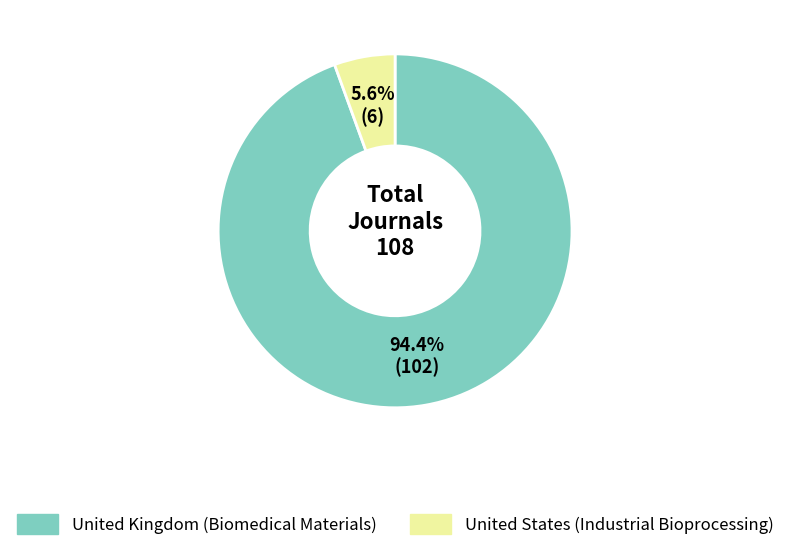

Is there any slice that represents more than half of the pie?

Yes